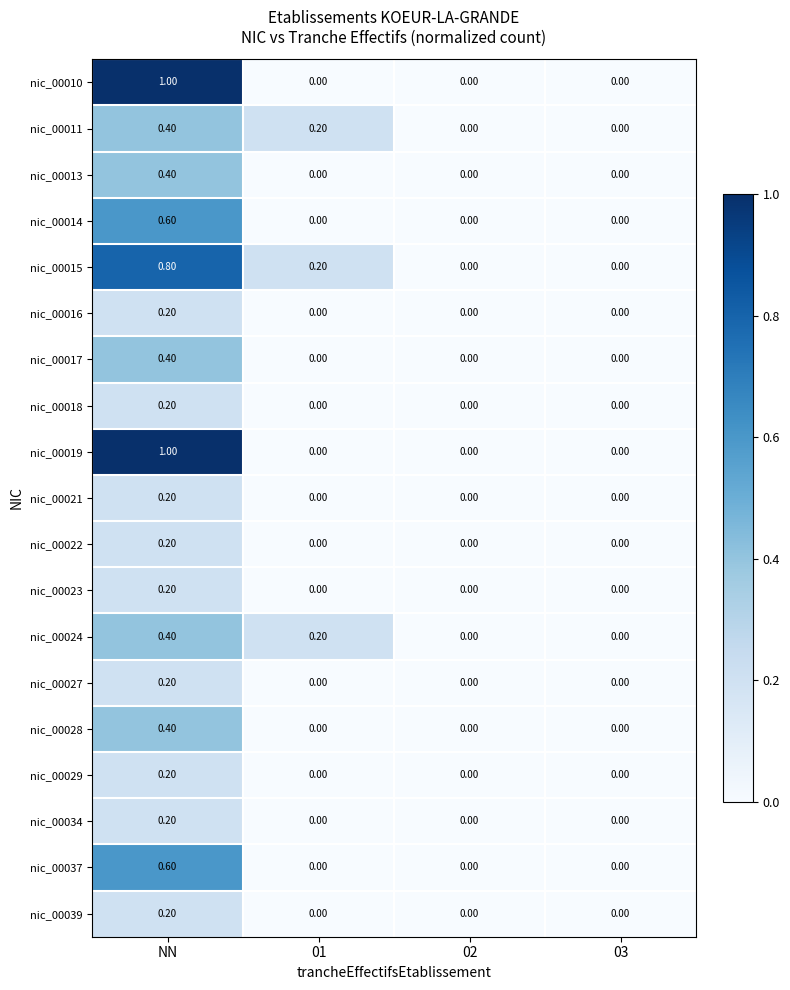

What is the sum of the nic_00028 values at NN and 02?

0.4